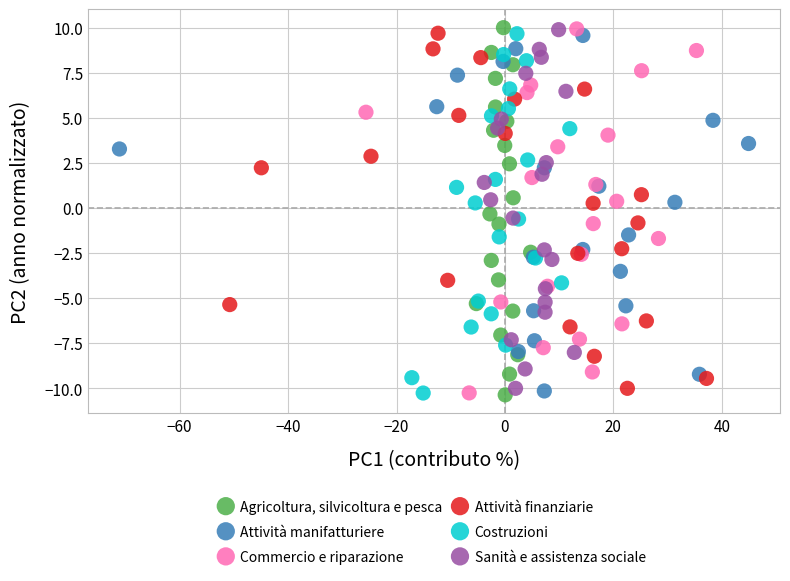

Which series has the widest spread of Y values?

Agricoltura, silvicoltura e pesca